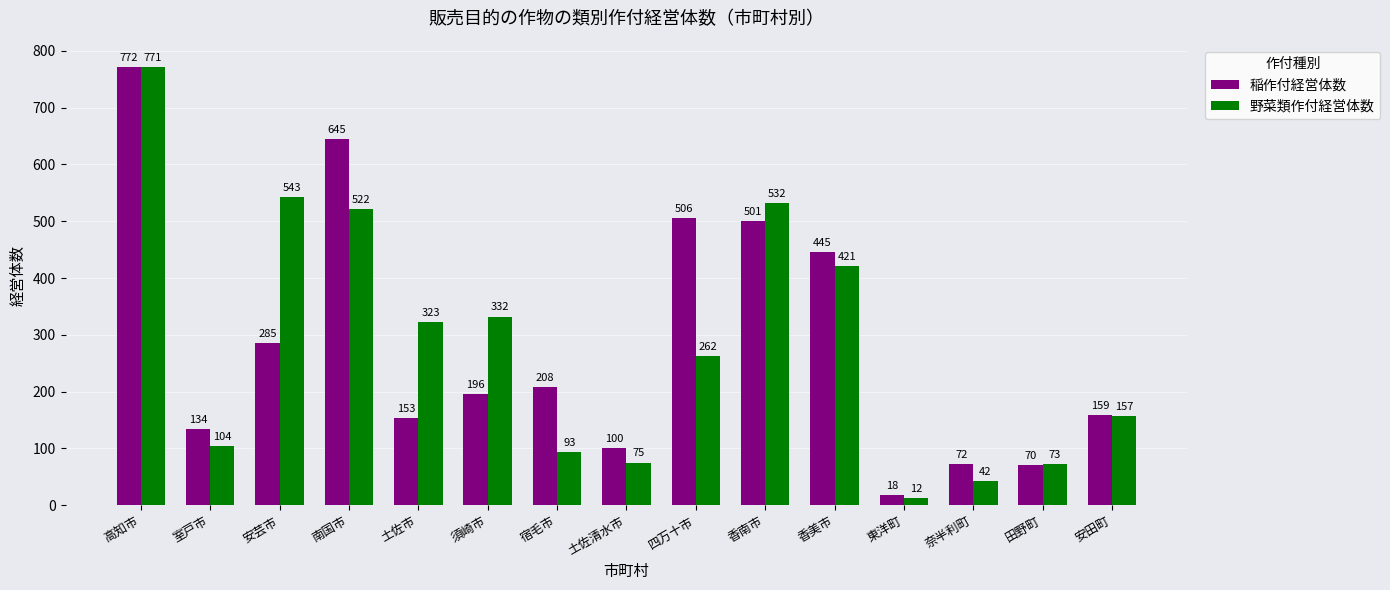

What are all the series names shown in the legend?

稲作付経営体数, 野菜類作付経営体数